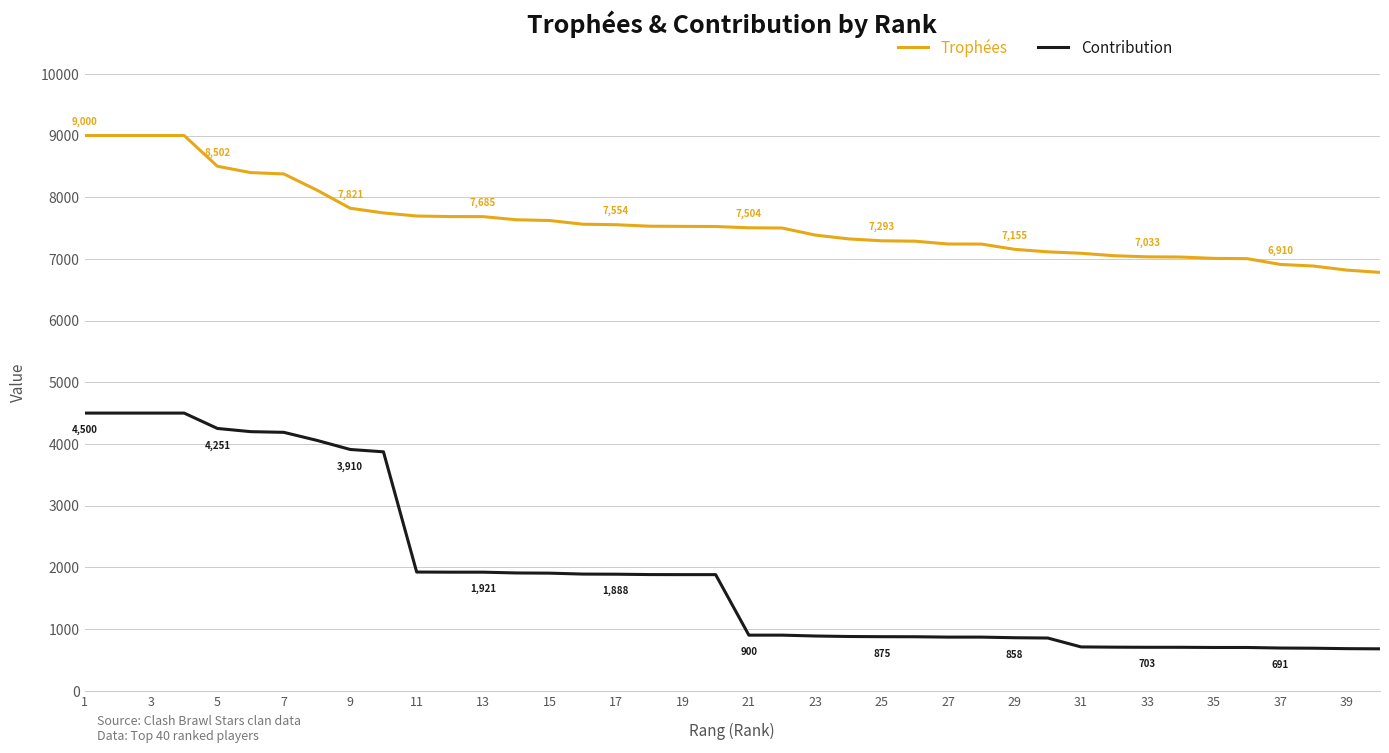

Which series has the largest range (max minus min)?

Contribution